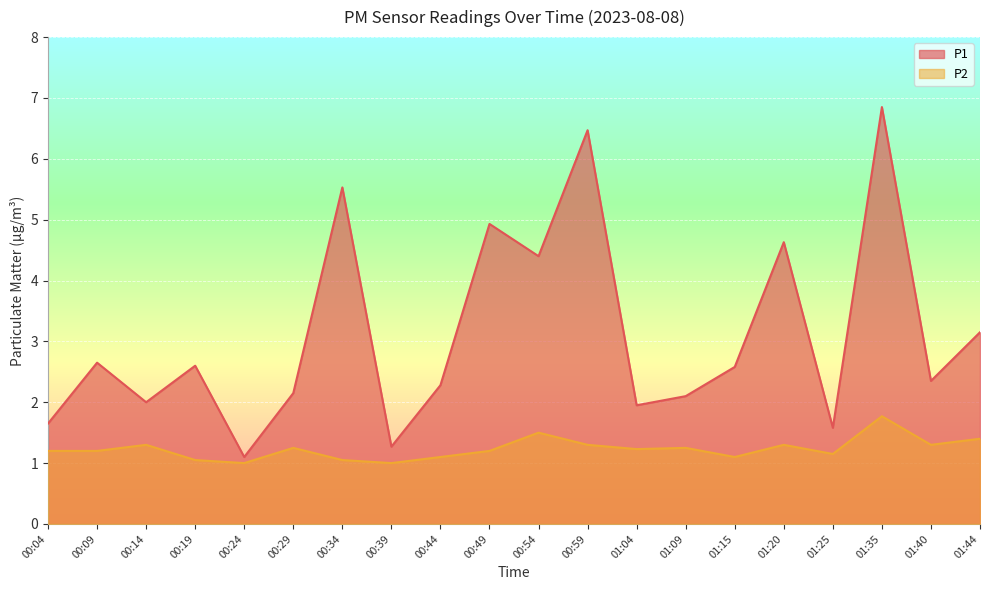

What are all the series names shown in the legend?

P1, P2